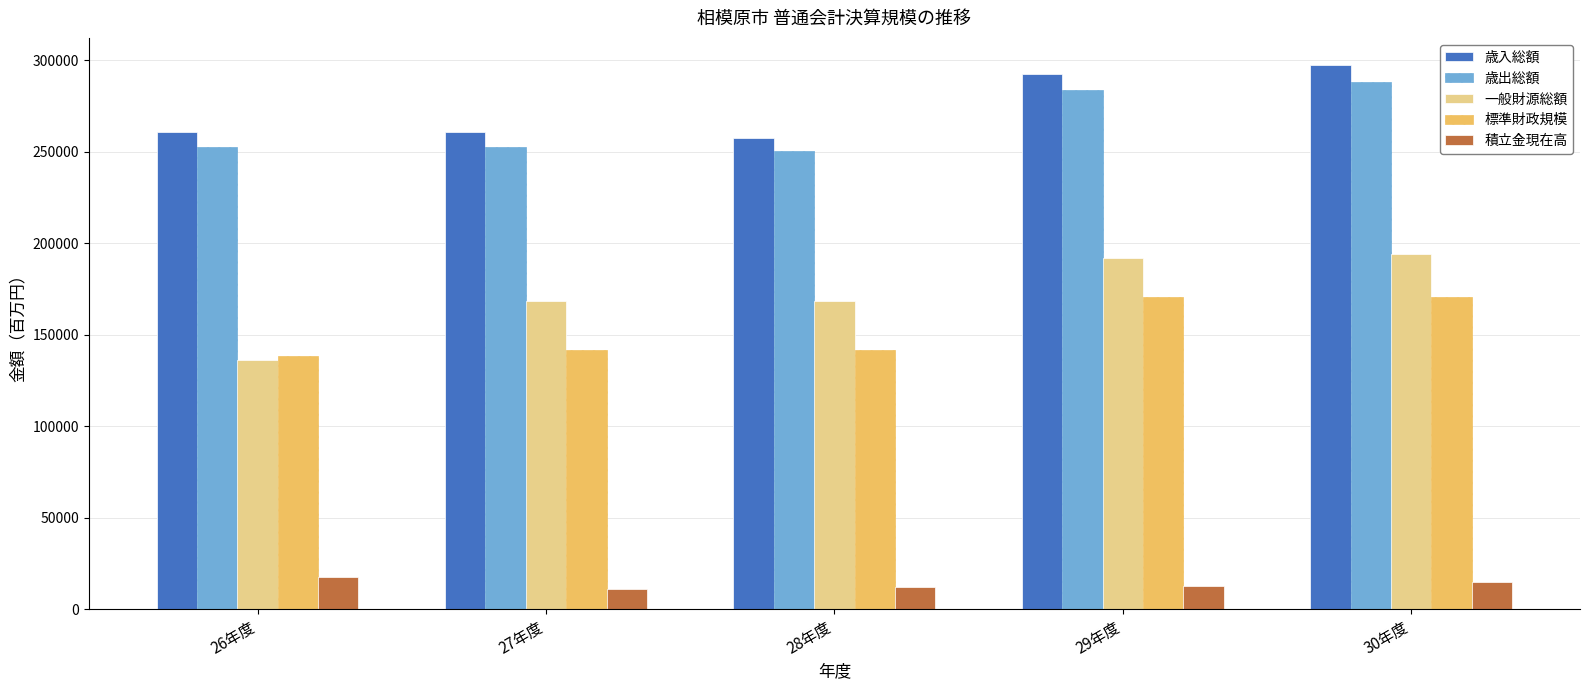

What is the total value across all series at 28年度?

829937